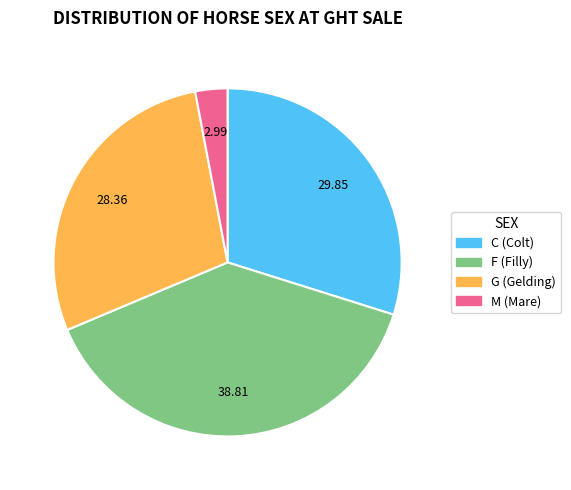

Which has a higher value, F or M?

F